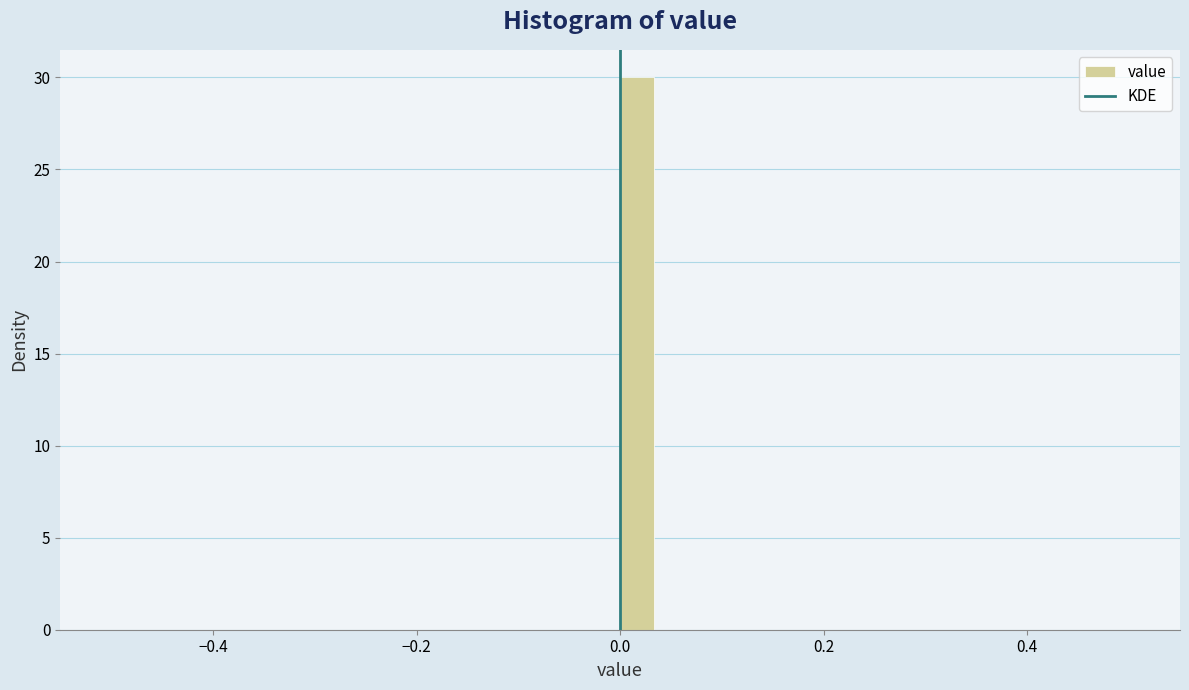

Read against the x-axis, roughly where is the centre of the tallest bar?

0.02